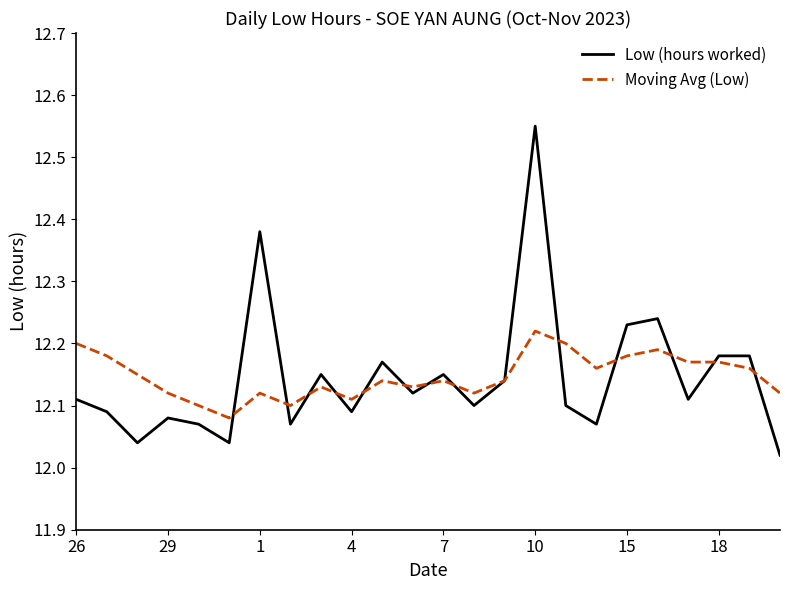

Rank the series by their maximum value, from highest to lowest.

Low (hours worked), Moving Avg (Low)